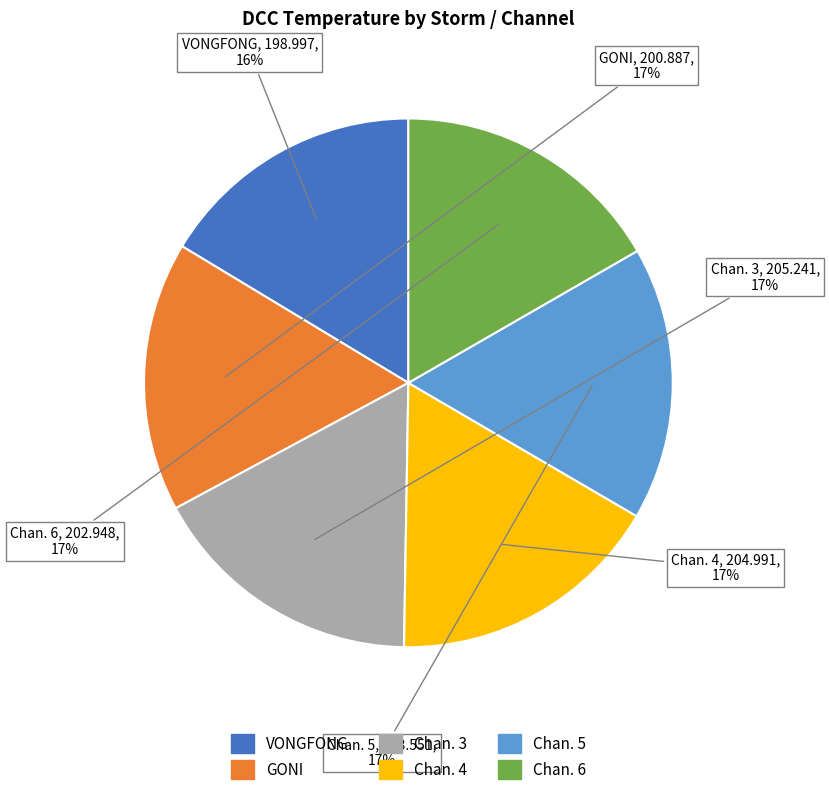

To the nearest percent, what is the difference between the largest and smallest slice percentages?

1%